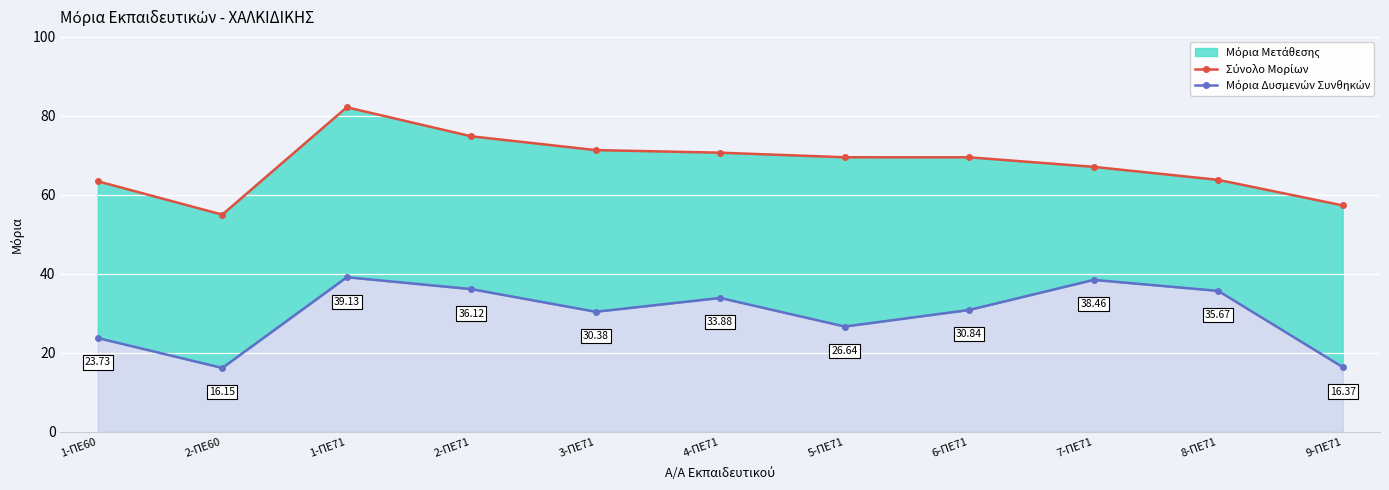

Which series has the largest total across all categories?

Σύνολο Μορίων